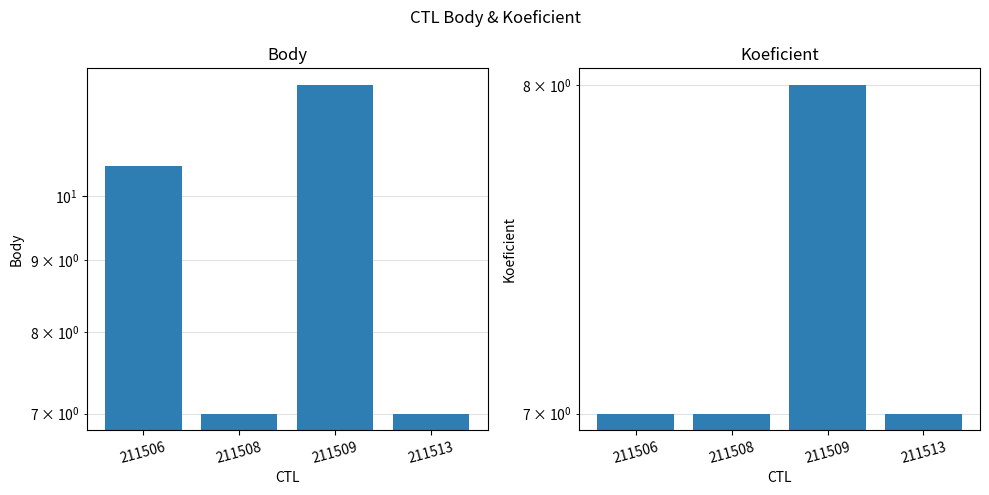

What is the difference between the Body values at 211506 and 211508?

3.5